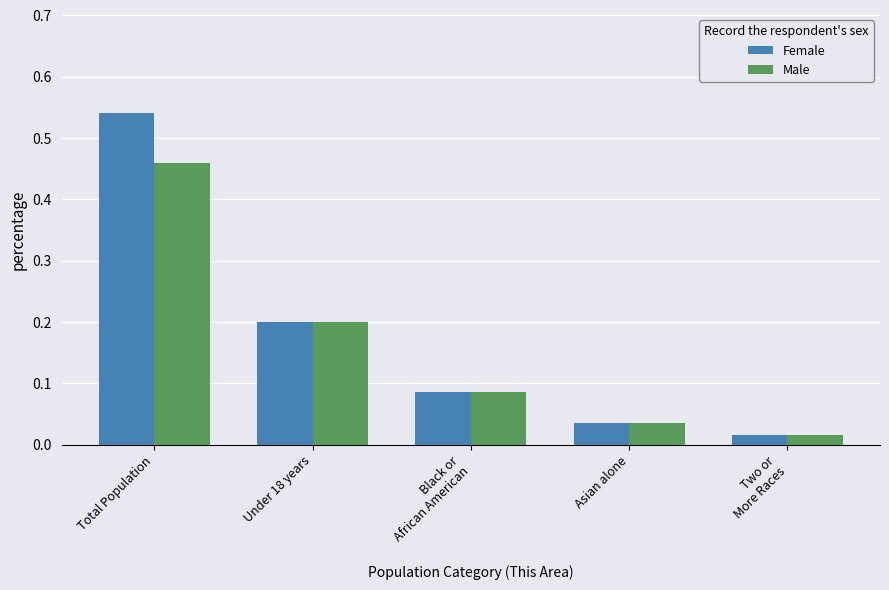

What is the difference between the maximum and minimum values in the Male series?

0.4